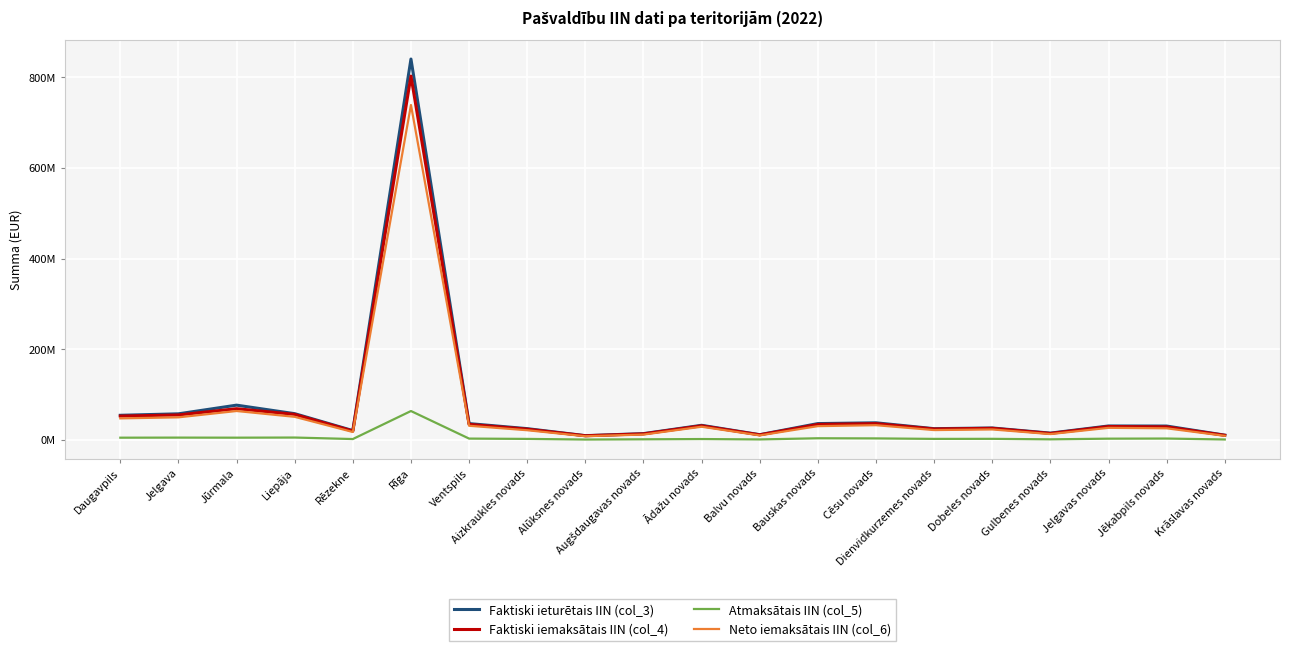

How many interior local peaks does the Neto iemaksātais IIN (col_6) series have?

6